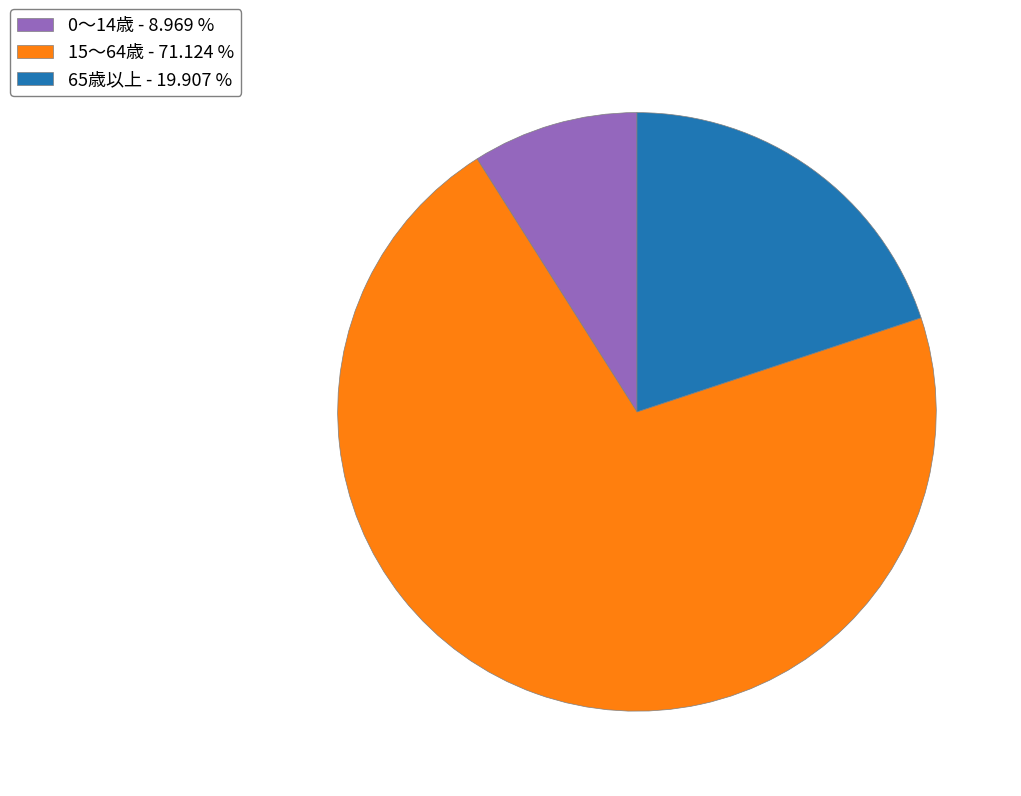

Does any single category account for the majority?

Yes